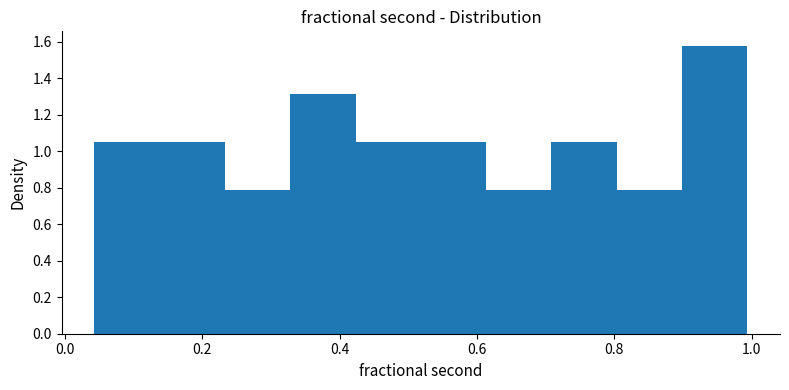

What is the height of the bar covering 0.80 to 0.90 on the x-axis? Neither the bar edges nor the heights are printed on the chart, so give them approximately, as read against the axes.

0.78